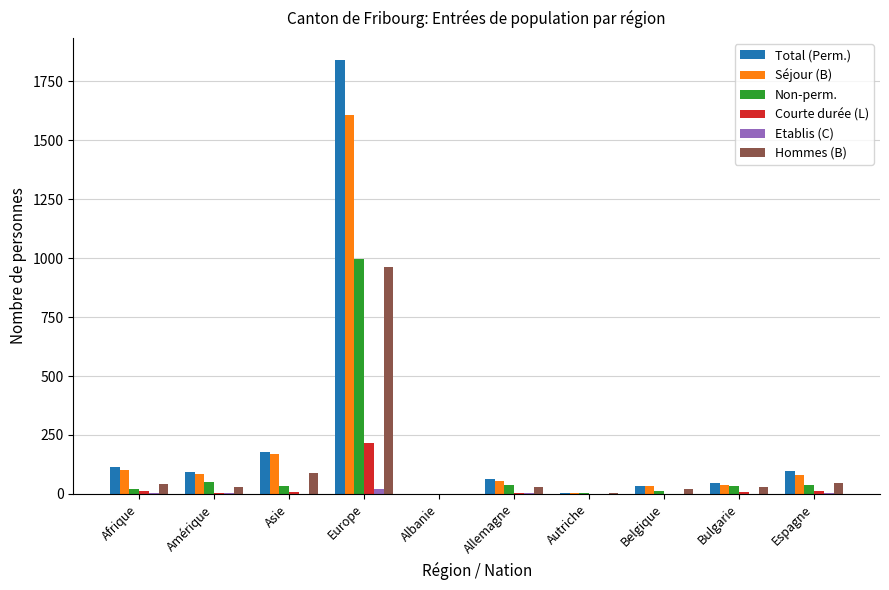

What is the greatest value displayed?

1841